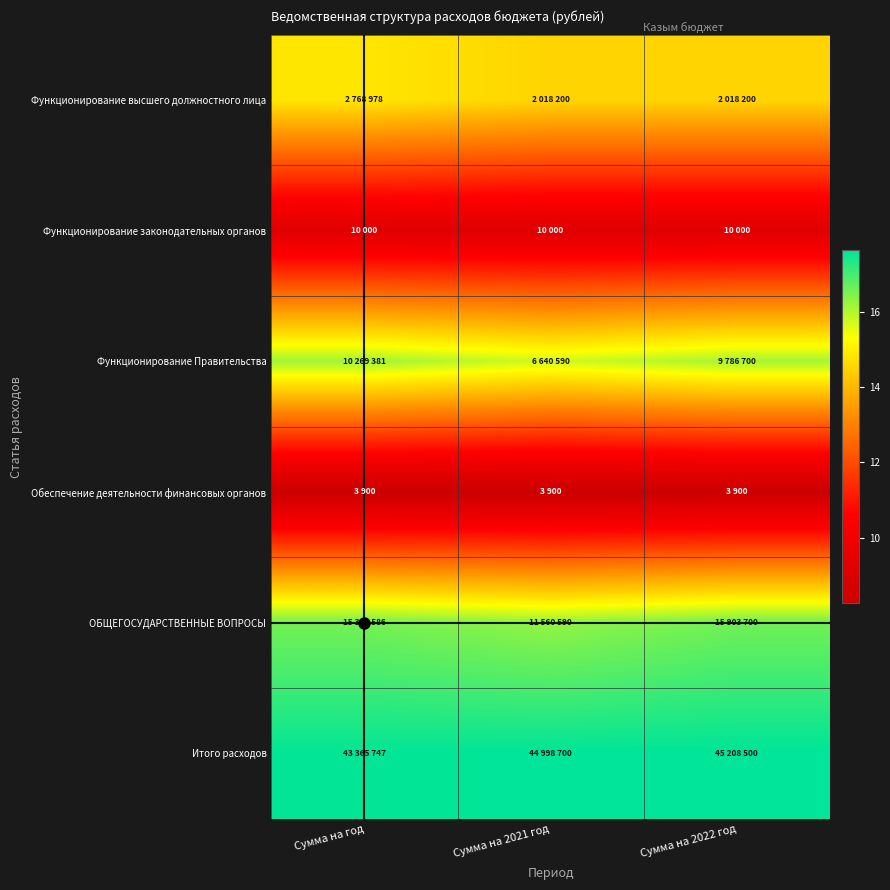

What is the maximum value shown in the chart?

17.6